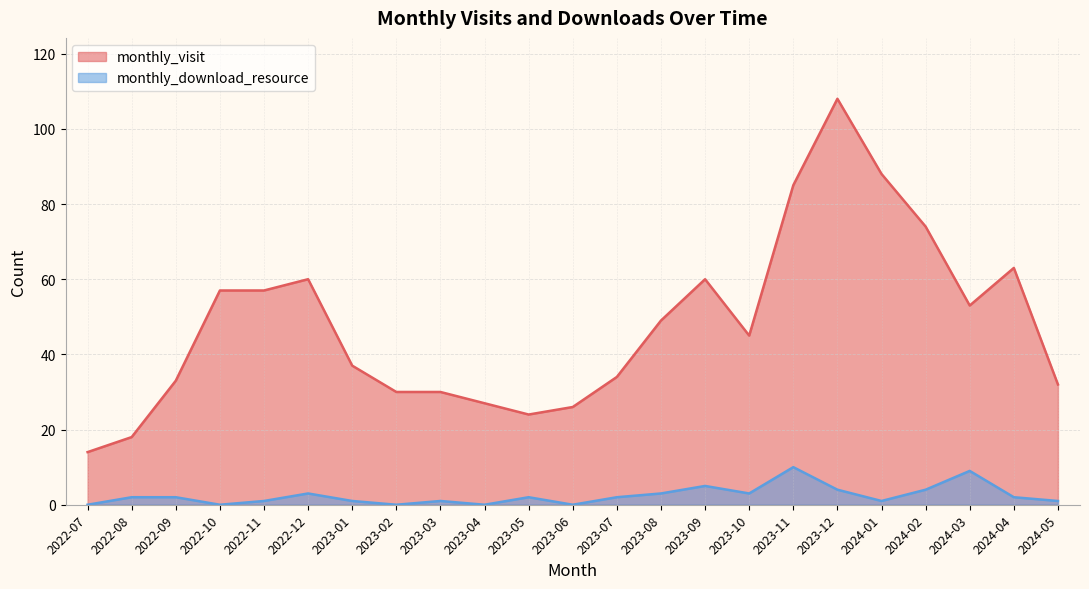

Is the value of monthly_download_resource at 2022-10 greater than the value of monthly_visit at 2022-09?

No